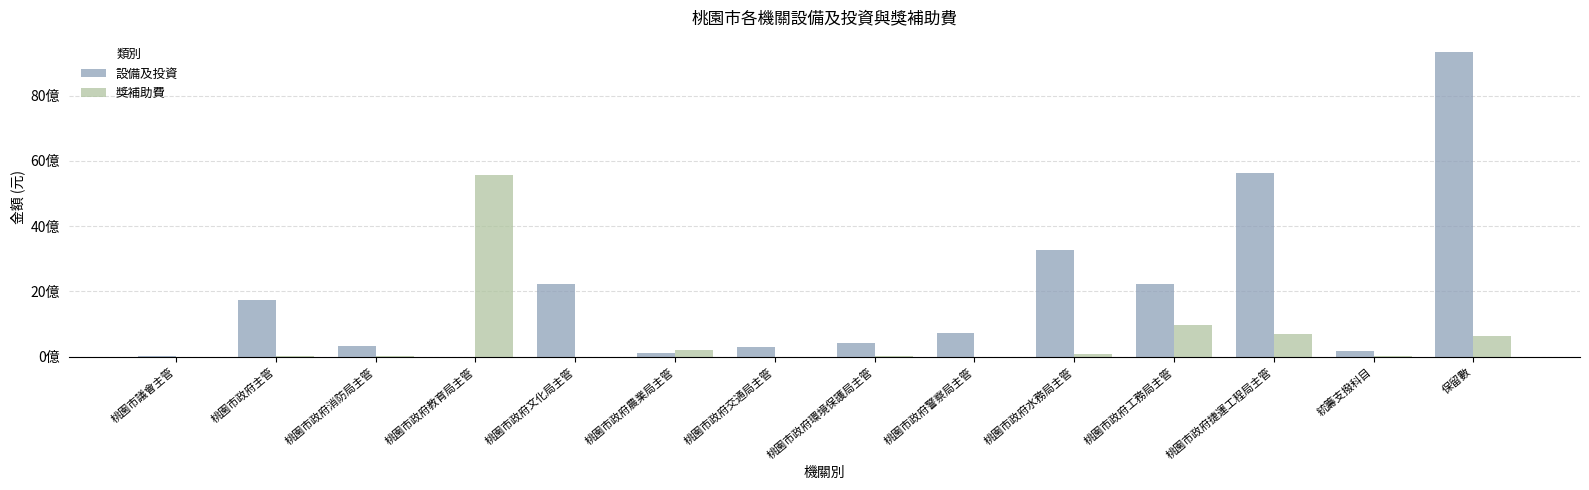

Reading left to right, what are all the values shown in this chart?

設備及投資: 6165676	1727969510	334971024	251000	2227439228	120147012	306684769	402218322	733474054	3266933392	2211243375	5638955341	167028189	9337005545
獎補助費: 0	2489500	1905000	5569306115	1696430	205527471	0	3472500	551870	67330863	976544769	706000000	12002000	621637535